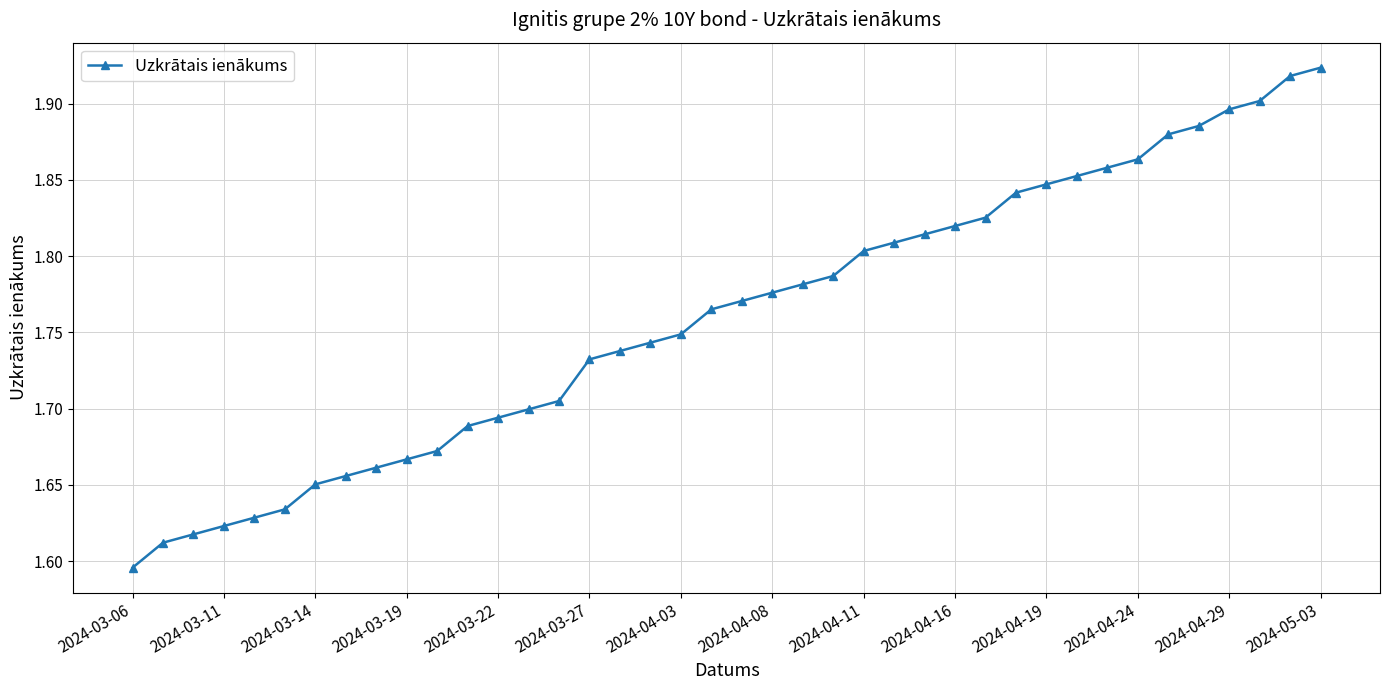

Count the values in the range 1 to 2.

40